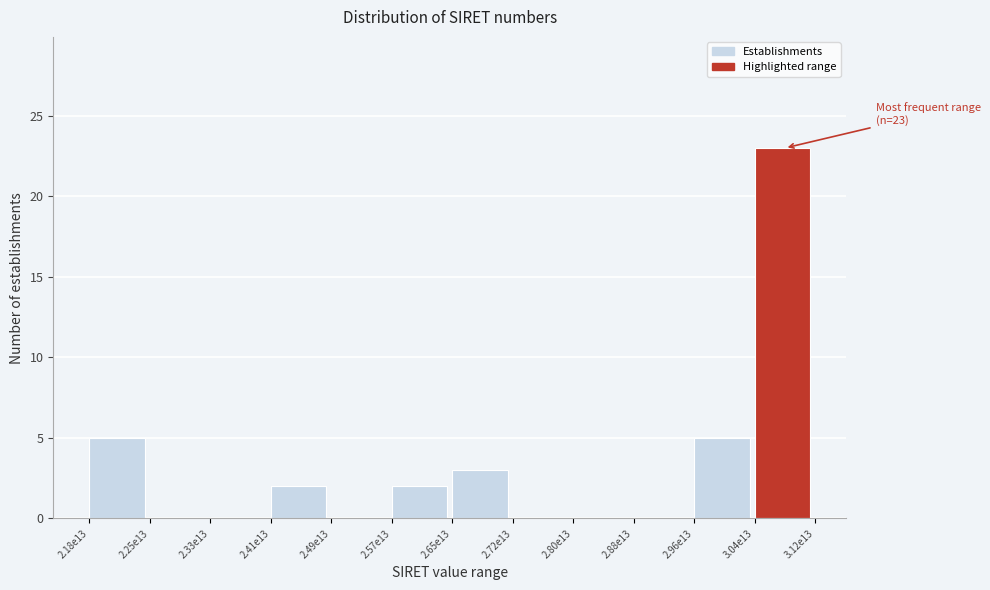

Reading right to left, list all the values displayed in this chart.

3.04e13=23	2.96e13=5	2.88e13=0	2.80e13=0	2.72e13=0	2.65e13=3	2.57e13=2	2.49e13=0	2.41e13=2	2.33e13=0	2.25e13=0	2.18e13=5